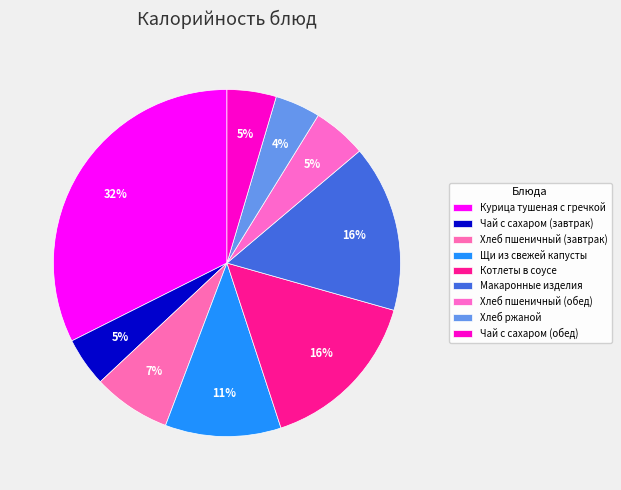

How many slices are in this pie chart?

9